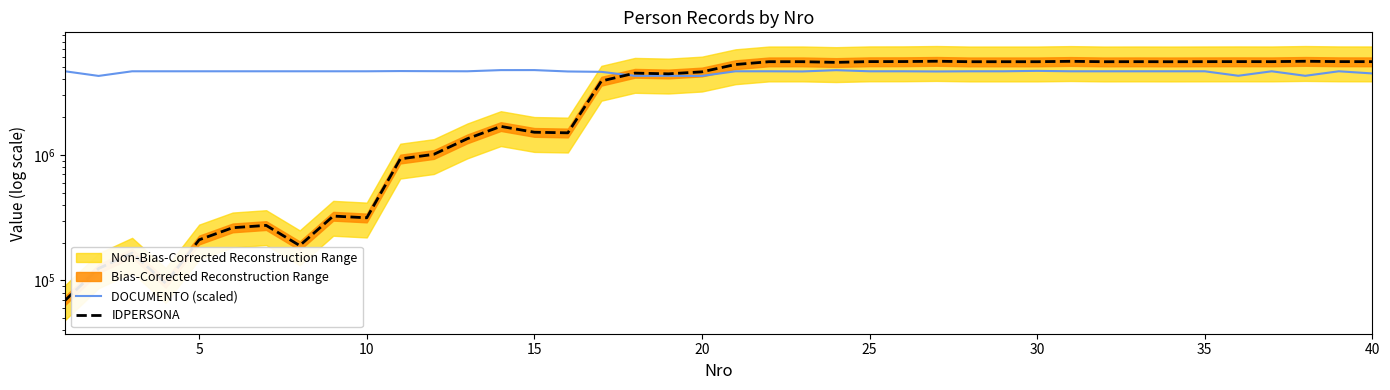

At how many categories does at least one series exceed 753236?

40